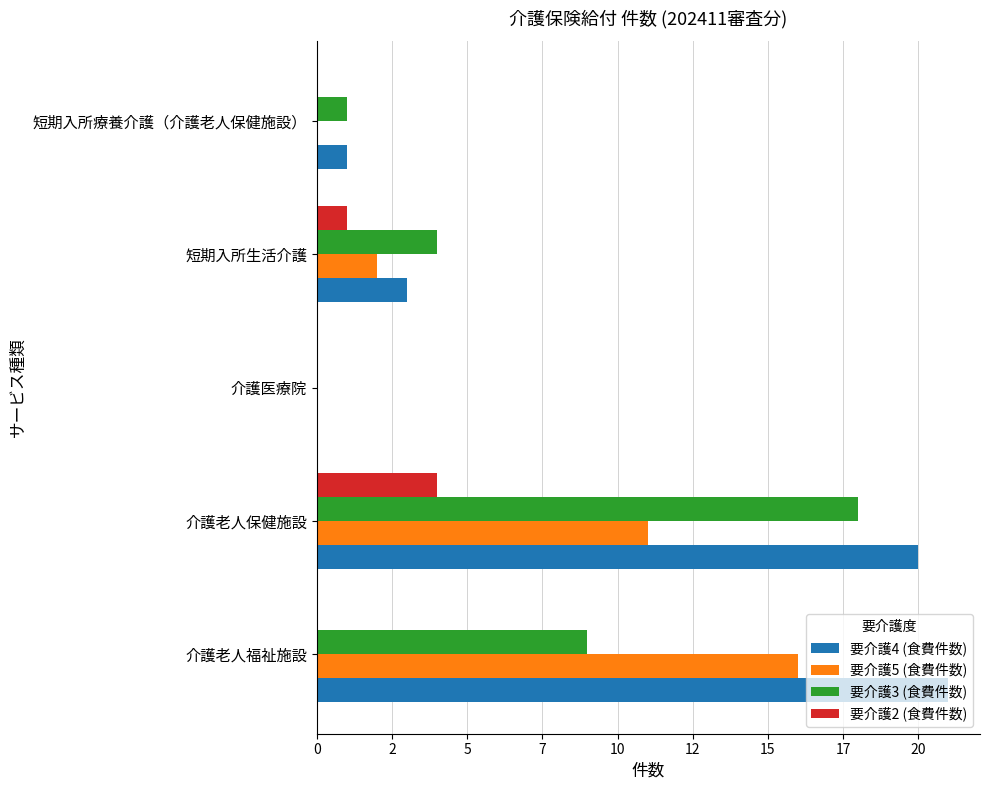

What is the sum of all 要介護5 (食費件数) values?

29